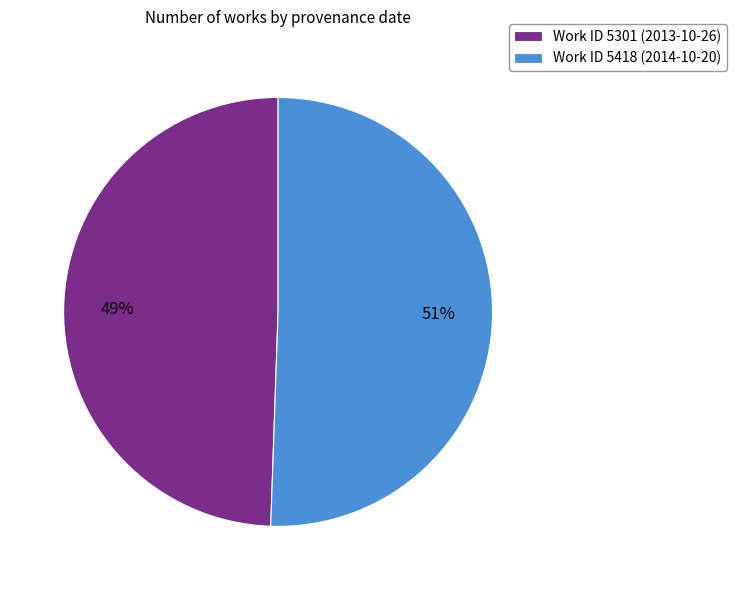

To the nearest percent, what portion does Work ID 5418 (2014-10-20) represent?

51%